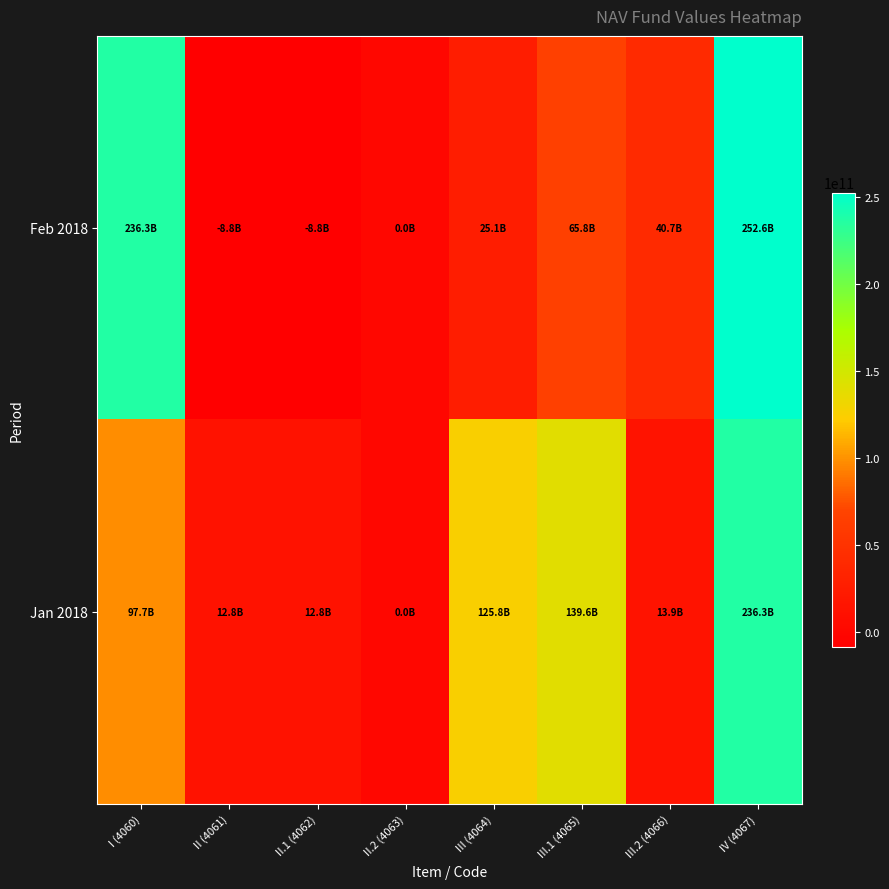

Reading right to left, what are all the values shown in this chart?

Feb 2018: IV (4067)=252591666067	III.2 (4066)=40673179061	III.1 (4065)=65790139588	III (4064)=25116960527	II.2 (4063)=0	II.1 (4062)=-8836214274	II (4061)=-8836214274	I (4060)=236310919814
Jan 2018: IV (4067)=236310919814	III.2 (4066)=13861904191	III.1 (4065)=139638583041	III (4064)=125776678850	II.2 (4063)=0	II.1 (4062)=12827882139	II (4061)=12827882139	I (4060)=97706358825